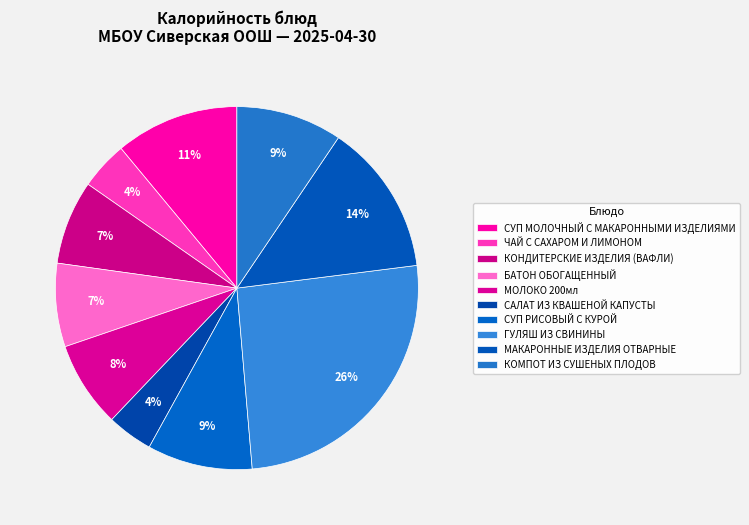

Does any single category account for the majority?

No